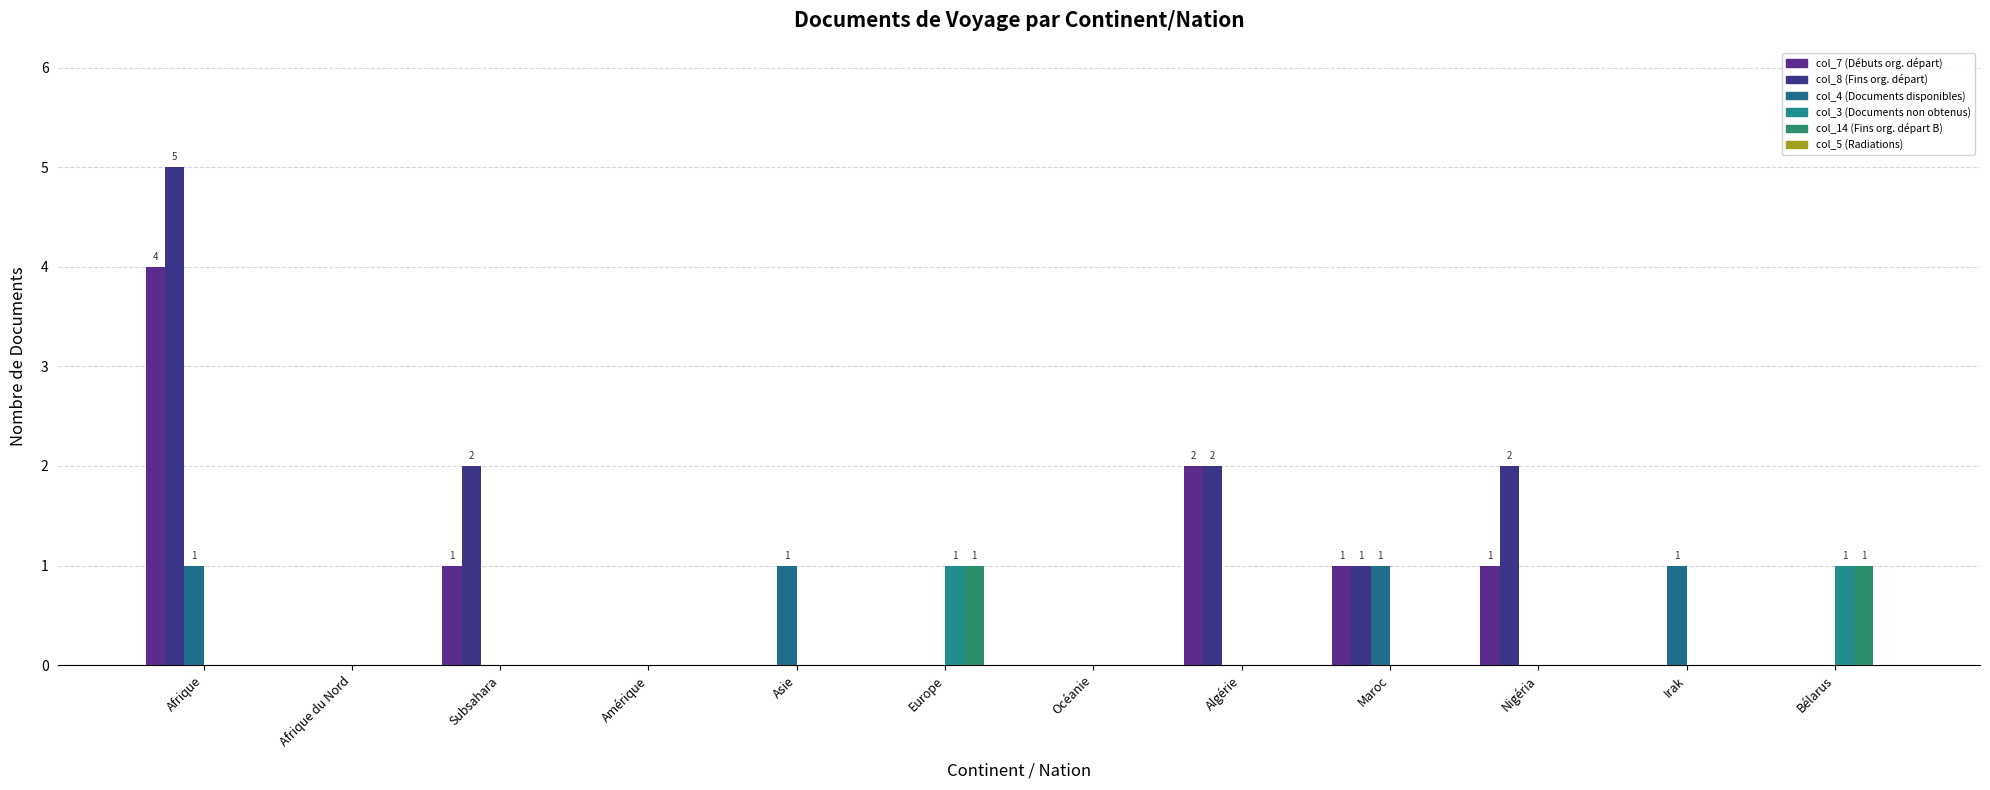

What is the label of the 12th bar from the left?

Bélarus